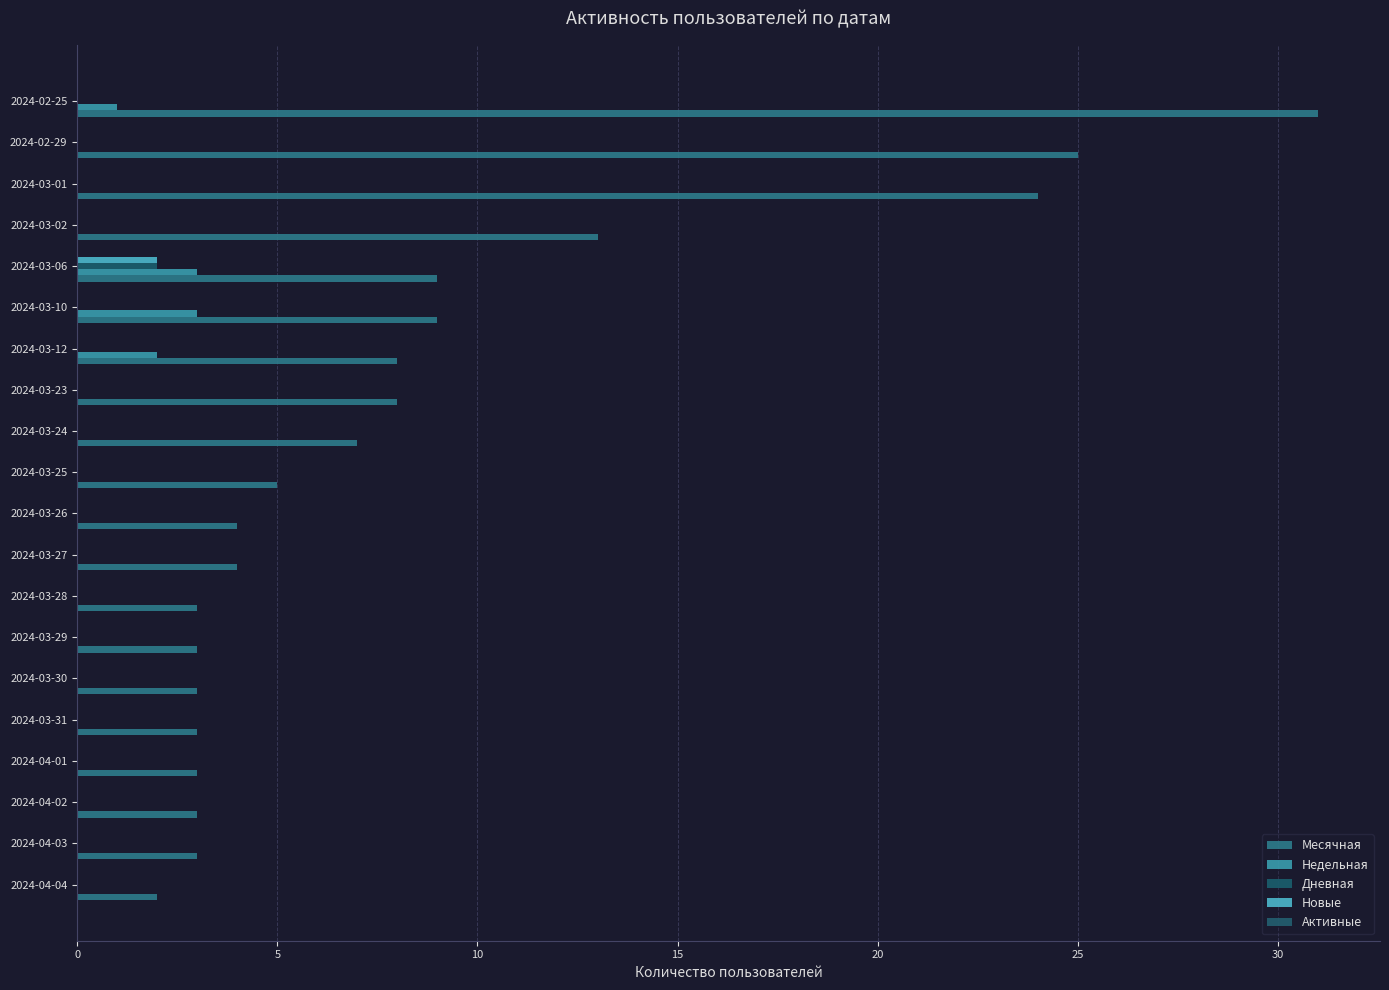

Count the number of data series in this chart.

4